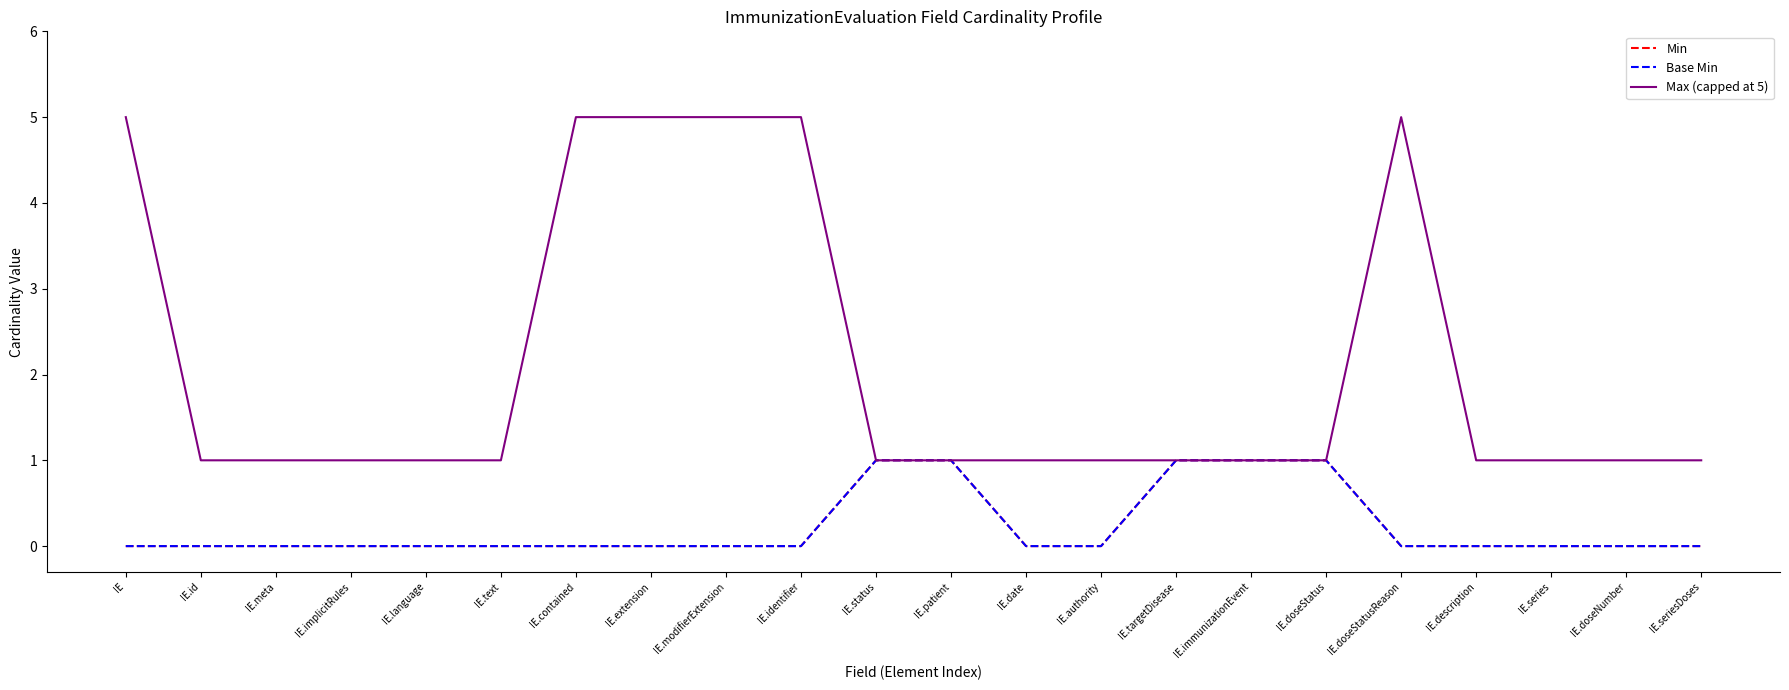

Which category has the highest value in the Max (capped at 5) series?

IE